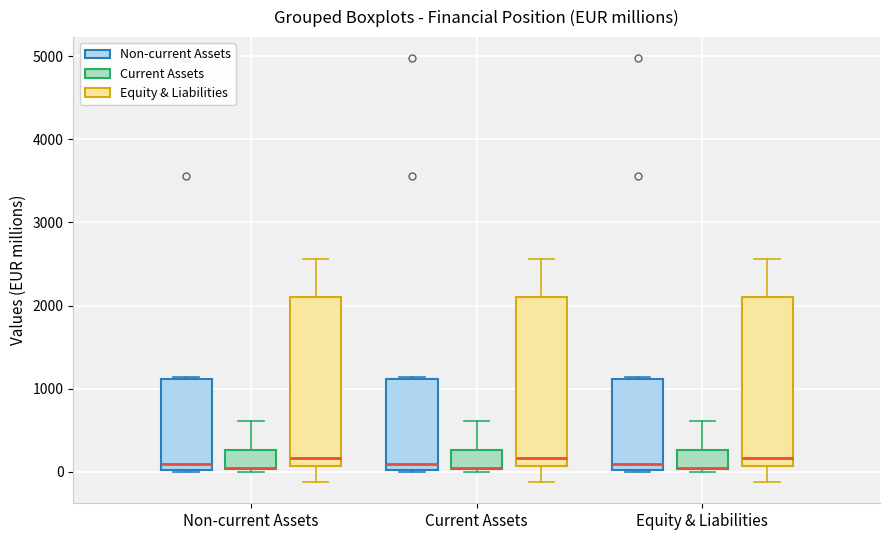

Reading left to right, transcribe this box plot: for each box, give where its median line is, the range the box spans, and where its two whiskers end, as read against the y-axis. The values are not printed on the chart, so give them approximately, as read against the axis.

Non-current Assets (Non-current Assets): median 100, box 0 to 1100, whiskers 0 to 1100
Non-current Assets (Current Assets): median 0 (drawn on the box's lower edge), box 0 to 300, whiskers 0 (just below the box's lower edge) to 600
Non-current Assets (Equity & Liabilities): median 200, box 100 to 2100, whiskers -100 to 2600
Current Assets (Non-current Assets): median 100, box 0 to 1100, whiskers 0 to 1100
Current Assets (Current Assets): median 0 (drawn on the box's lower edge), box 0 to 300, whiskers 0 (just below the box's lower edge) to 600
Current Assets (Equity & Liabilities): median 200, box 100 to 2100, whiskers -100 to 2600
Equity & Liabilities (Non-current Assets): median 100, box 0 to 1100, whiskers 0 to 1100
Equity & Liabilities (Current Assets): median 0 (drawn on the box's lower edge), box 0 to 300, whiskers 0 (just below the box's lower edge) to 600
Equity & Liabilities (Equity & Liabilities): median 200, box 100 to 2100, whiskers -100 to 2600